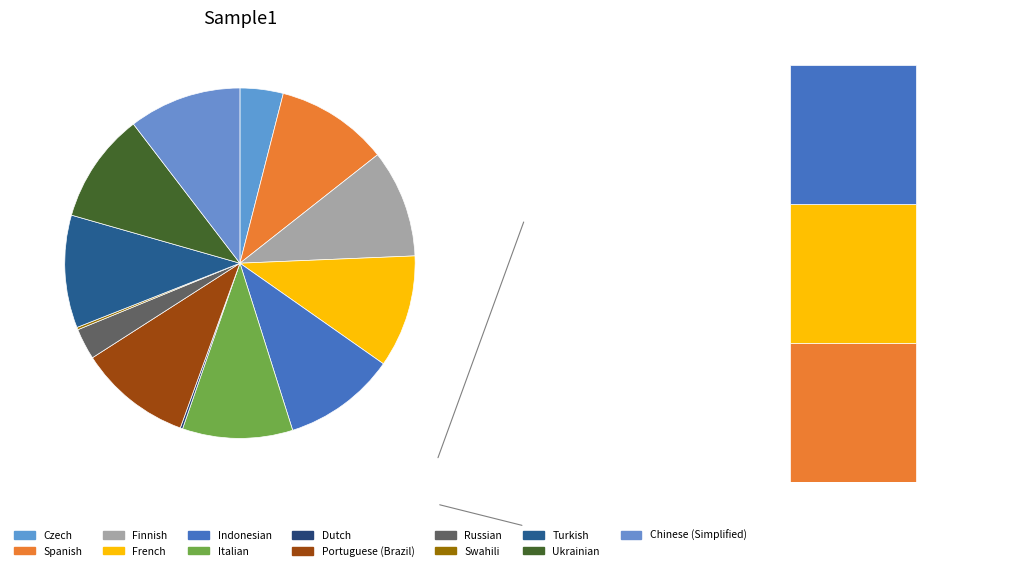

To the nearest percent, what portion does French represent?

10%